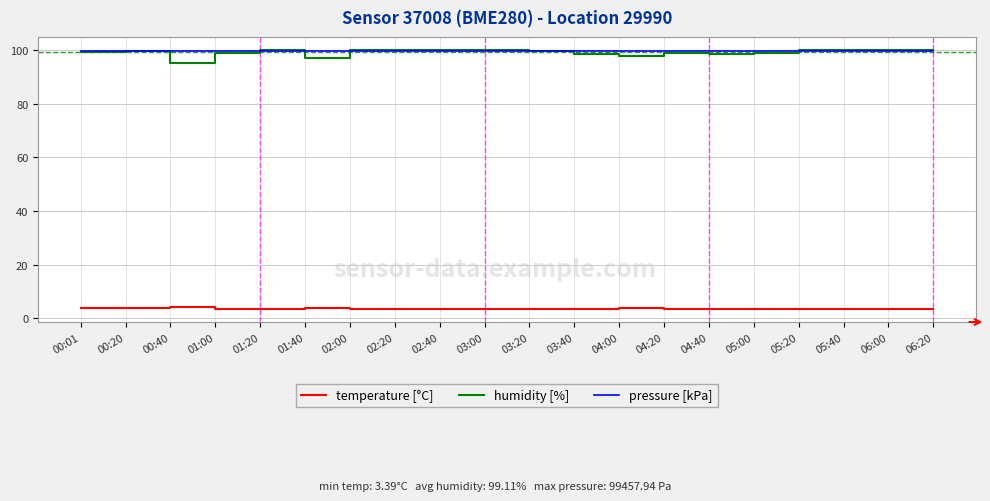

Count the number of data series in this chart.

3